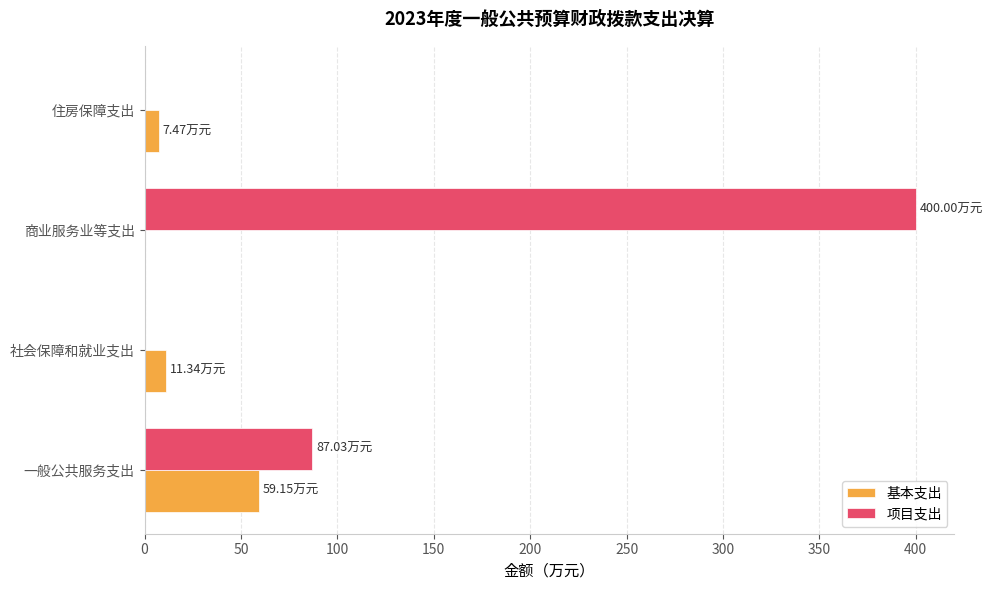

Between 一般公共服务支出 and 住房保障支出, which series saw the biggest shift?

项目支出